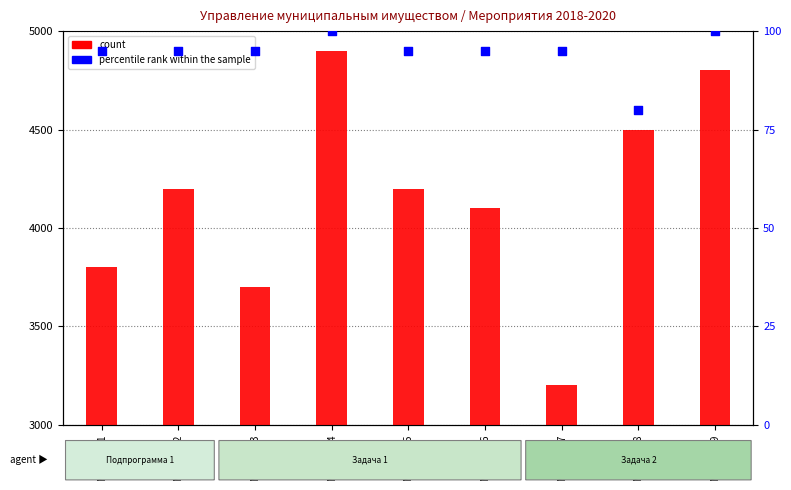

Which series contains the lowest Y value?

percentile rank within the sample